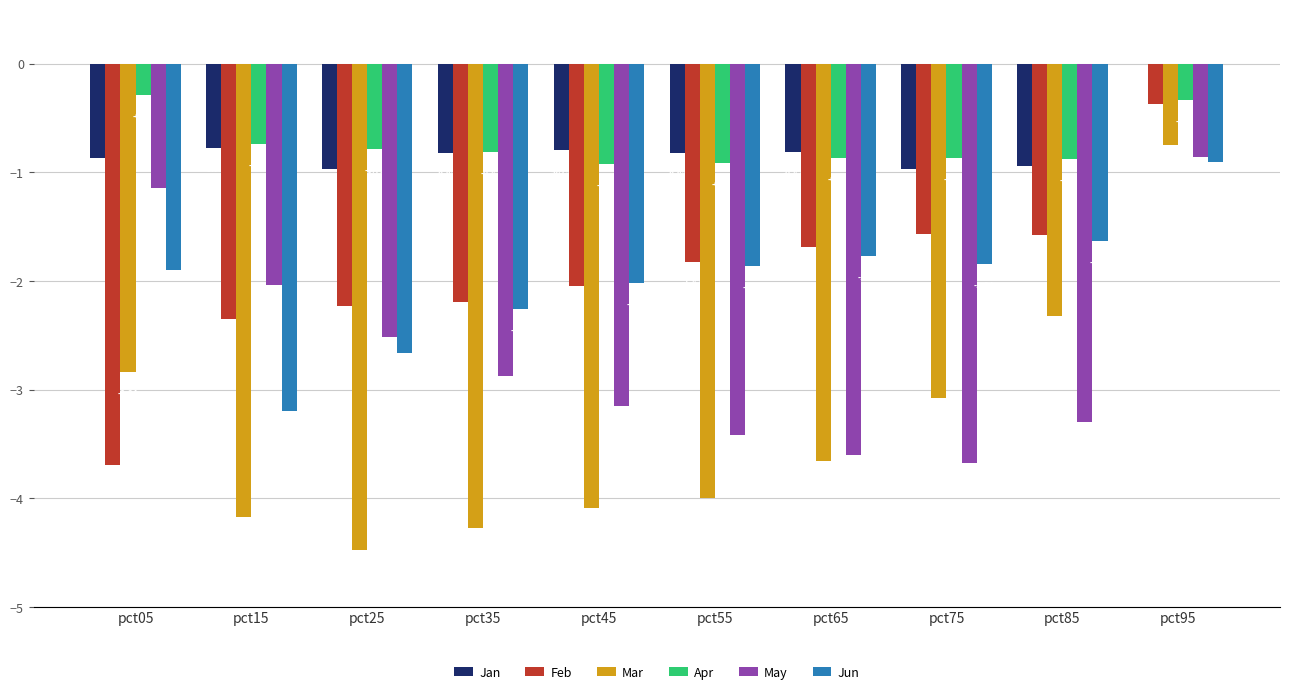

Which series changed the most between pct15 and pct75?

May